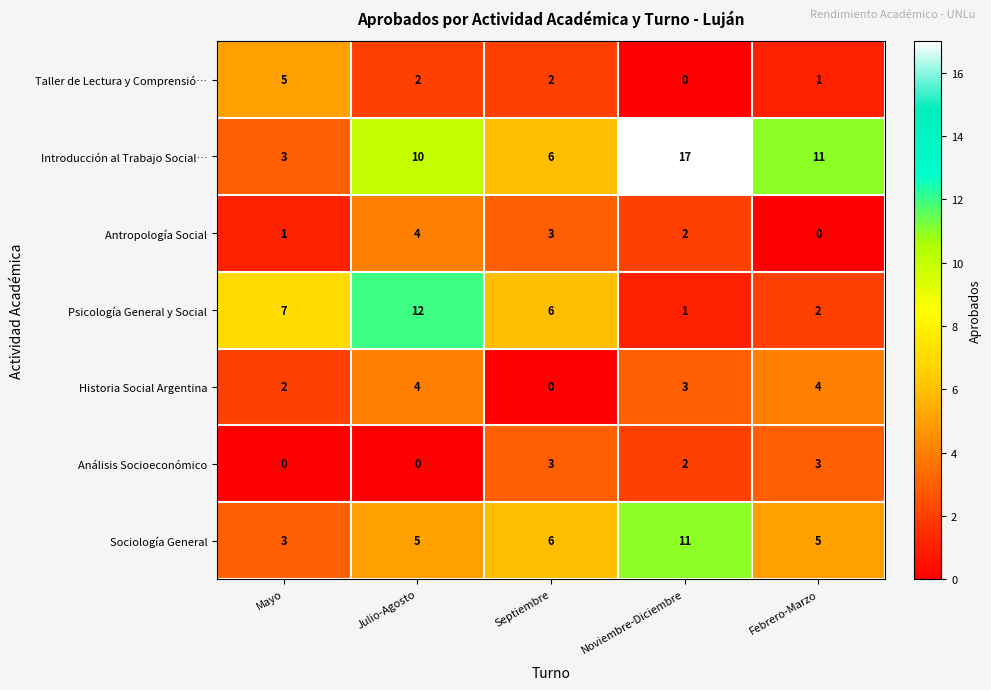

True or false: Historia Social Argentina has a value of 6 at Julio-Agosto.

False